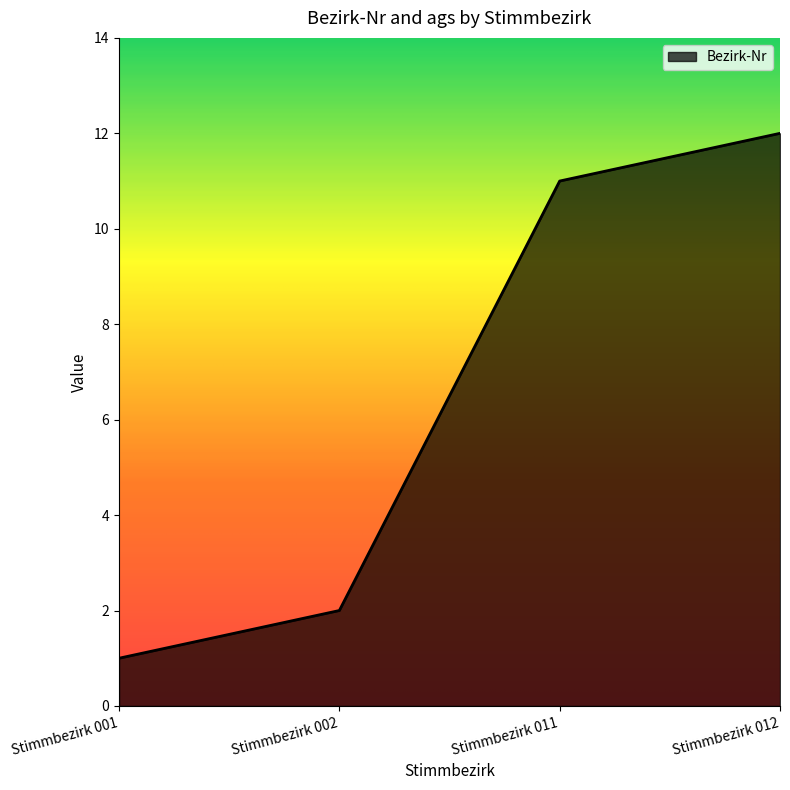

What is the sum of the values at Stimmbezirk 011 and Stimmbezirk 002?

13